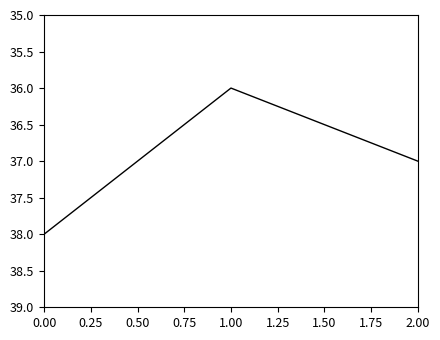

What is the sum of all values?

111